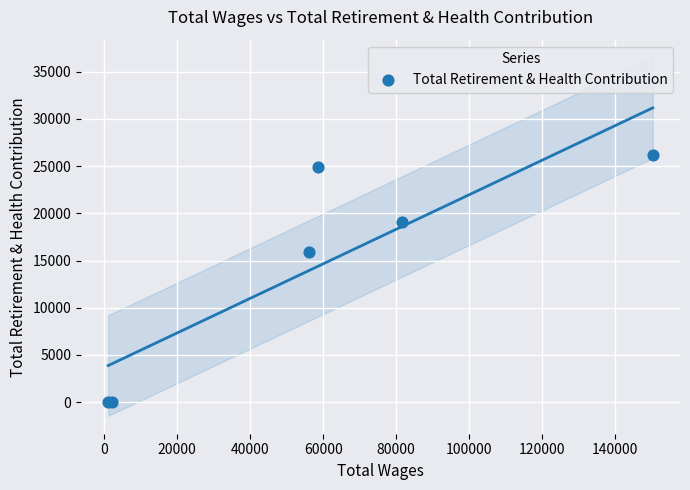

What Y value in the scatter plot is closest to 13092?

15886